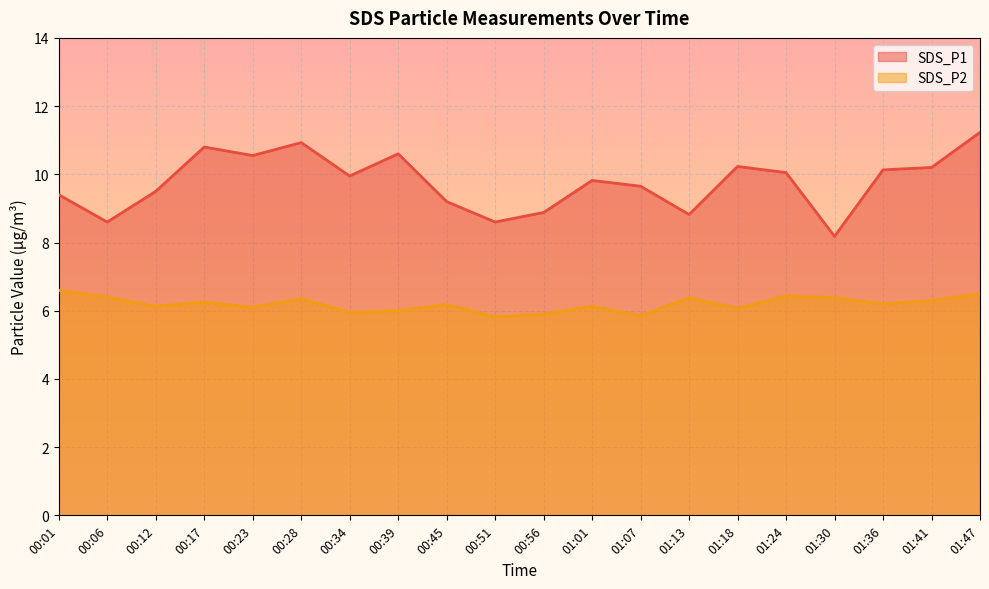

What are all the series names shown in the legend?

SDS_P1, SDS_P2